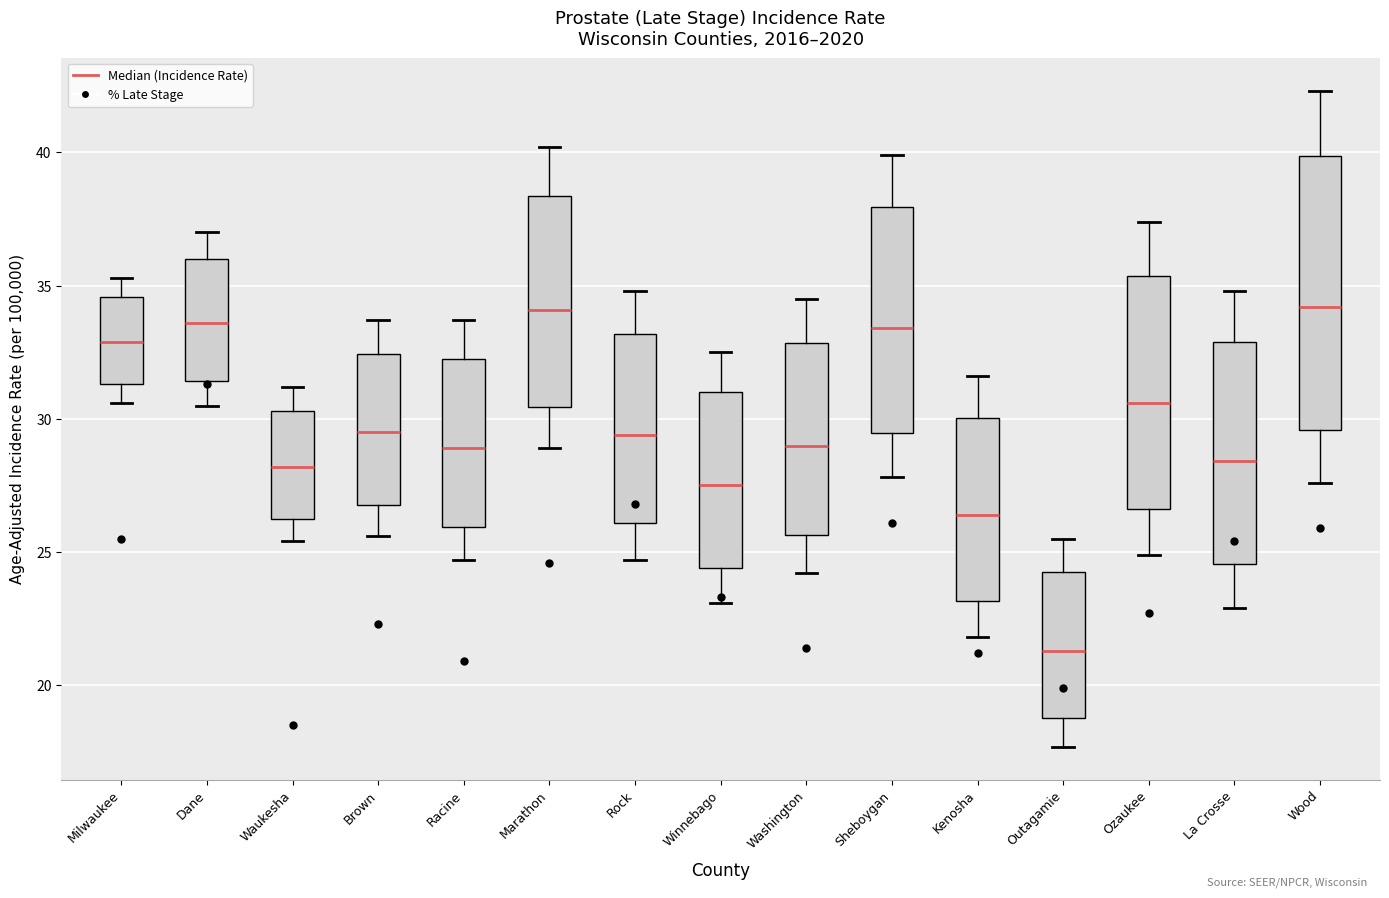

Comparing the boxes themselves (not the whiskers), which one is the tallest?

Wood